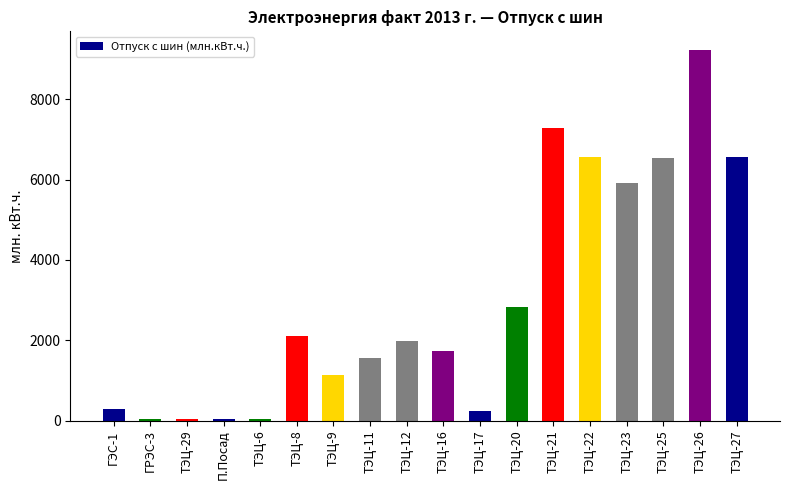

The value at ТЭЦ-22 is 9723.9. True or false?

False